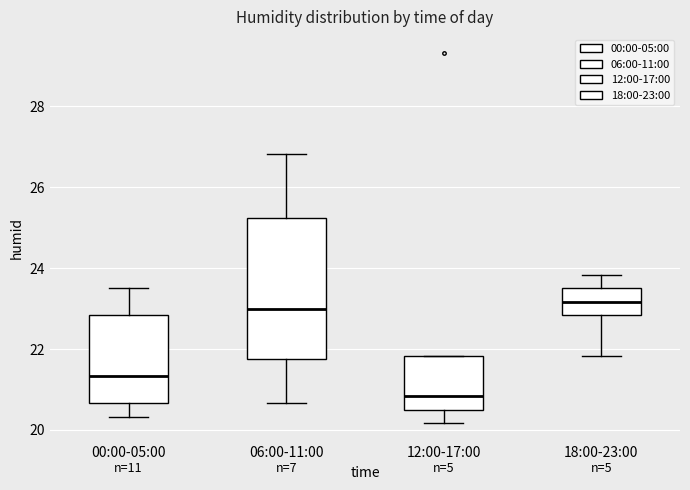

Reading left to right, read every box against the y-axis: the position of its median line, the range the box covers, and the ends of its whiskers. The values are not printed on the chart, so give them approximately, as read against the axis.

00:00-05:00: median 21.4, box 20.6 to 22.8, whiskers 20.4 to 23.6
06:00-11:00: median 23.0, box 21.8 to 25.2, whiskers 20.6 to 26.8
12:00-17:00: median 20.8, box 20.6 to 21.8, whiskers 20.2 to 21.8
18:00-23:00: median 23.2, box 22.8 to 23.6, whiskers 21.8 to 23.8